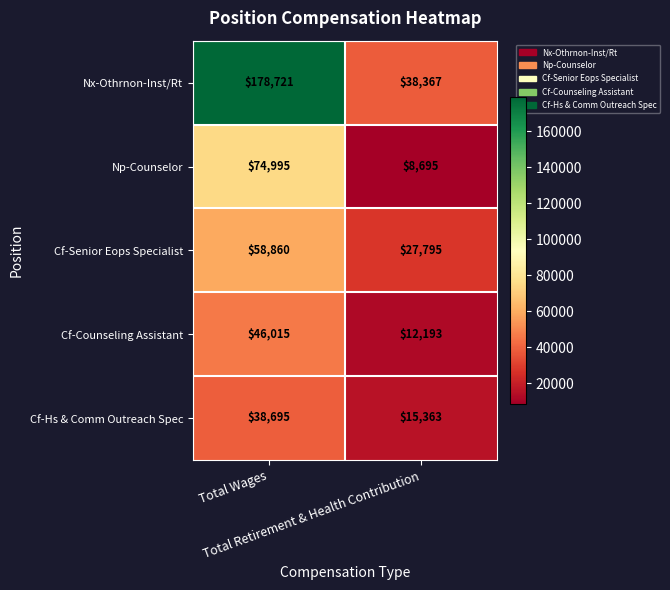

What is the average value of the Cf-Hs & Comm Outreach Spec series?

27029